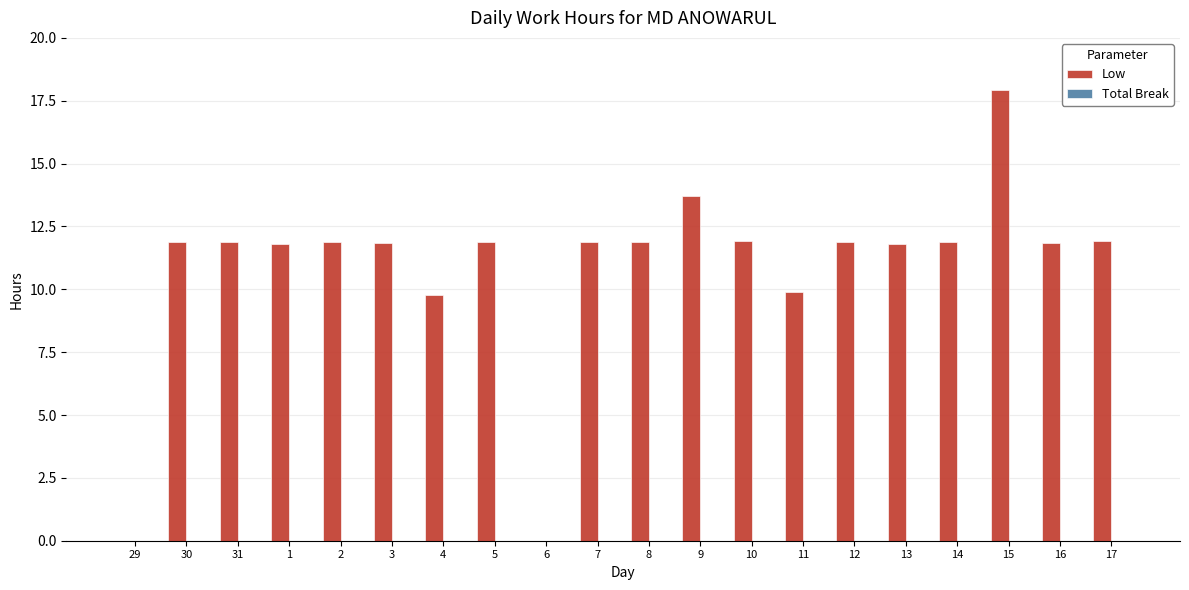

The value at 7 is 11.9. True or false?

True